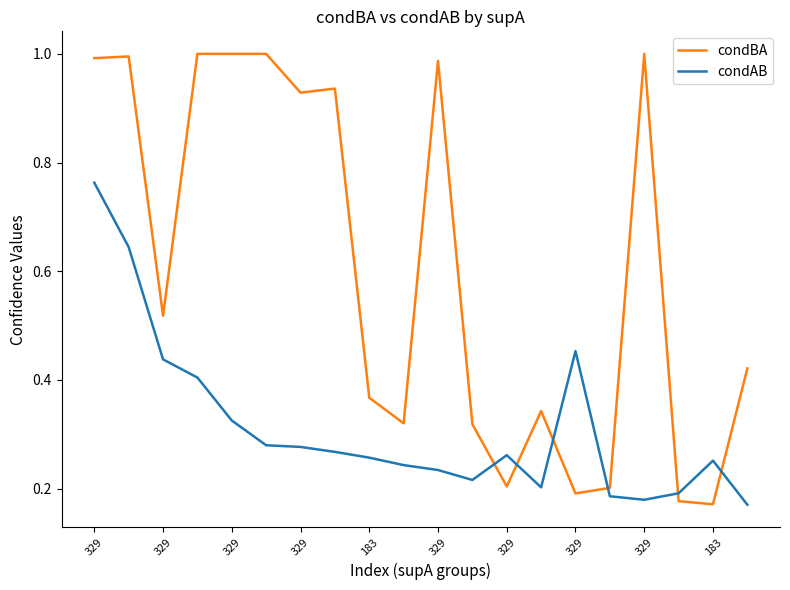

List the series in order of their peak value, lowest first.

condAB, condBA